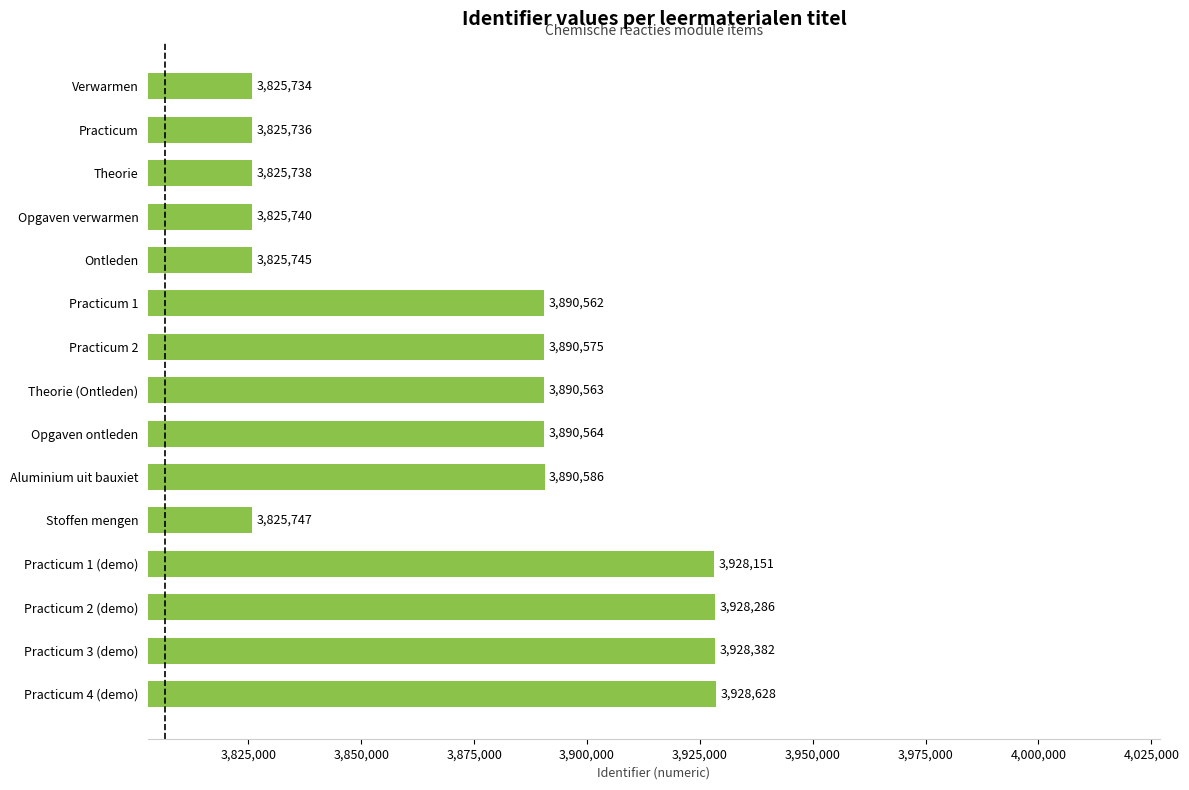

Between Practicum and Opgaven ontleden, which is larger?

Opgaven ontleden